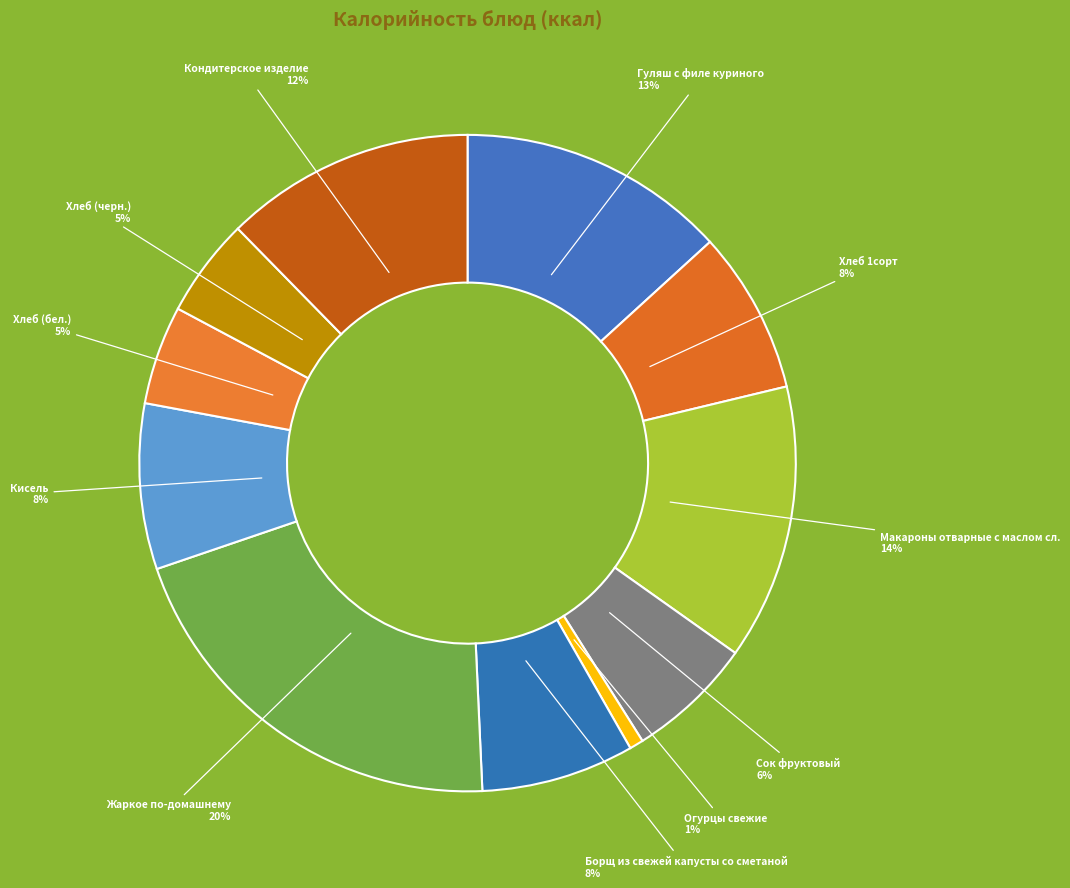

Between Жаркое по-домашнему and Огурцы свежие, which is larger?

Жаркое по-домашнему